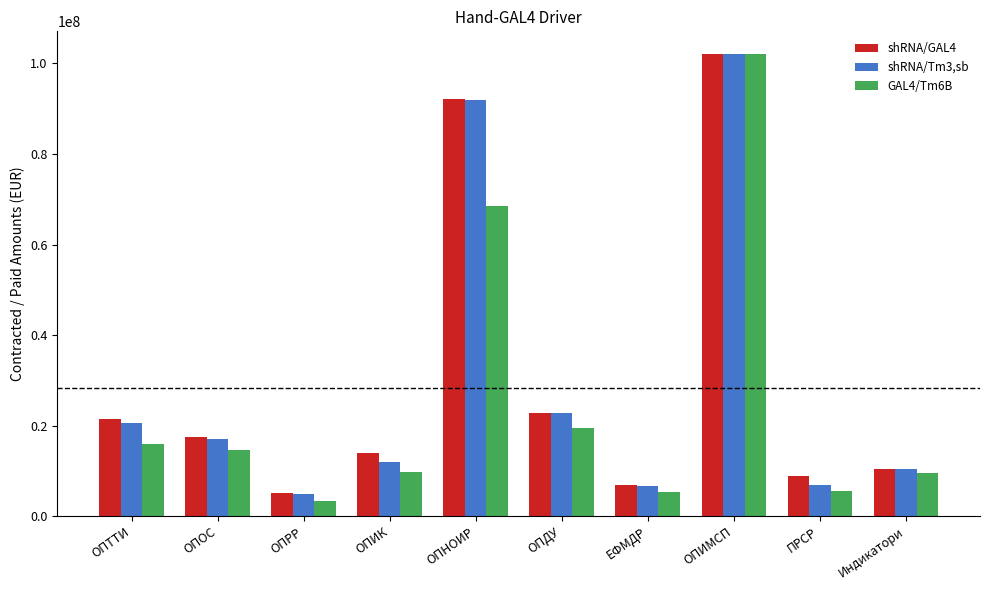

At which category is the sum across all series the highest?

ОПИМСП